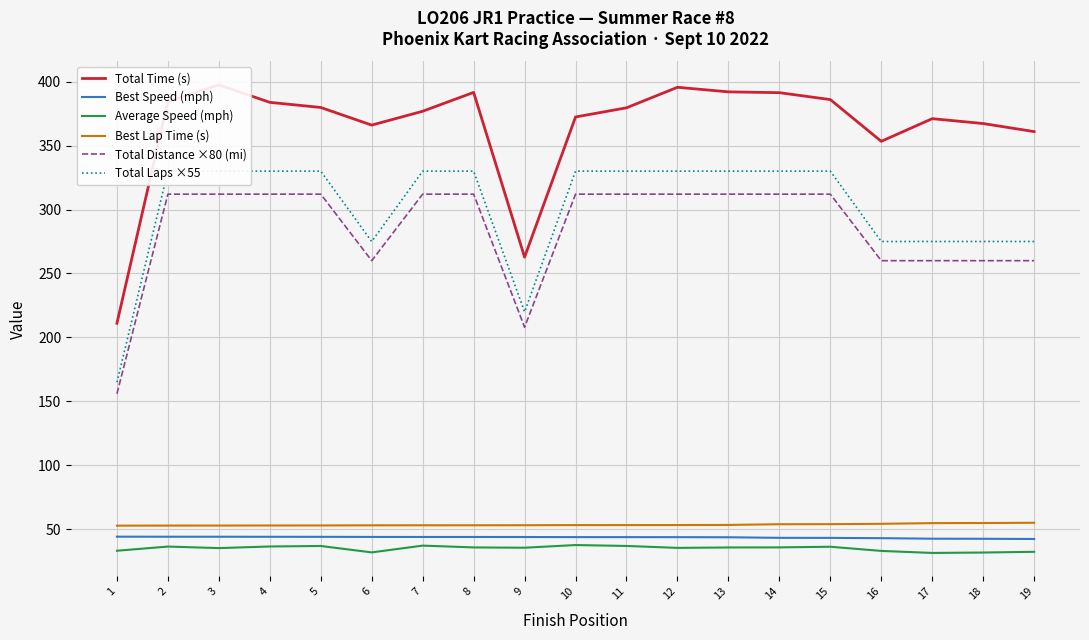

How many interior local peaks does the Average Speed (mph) series have?

5